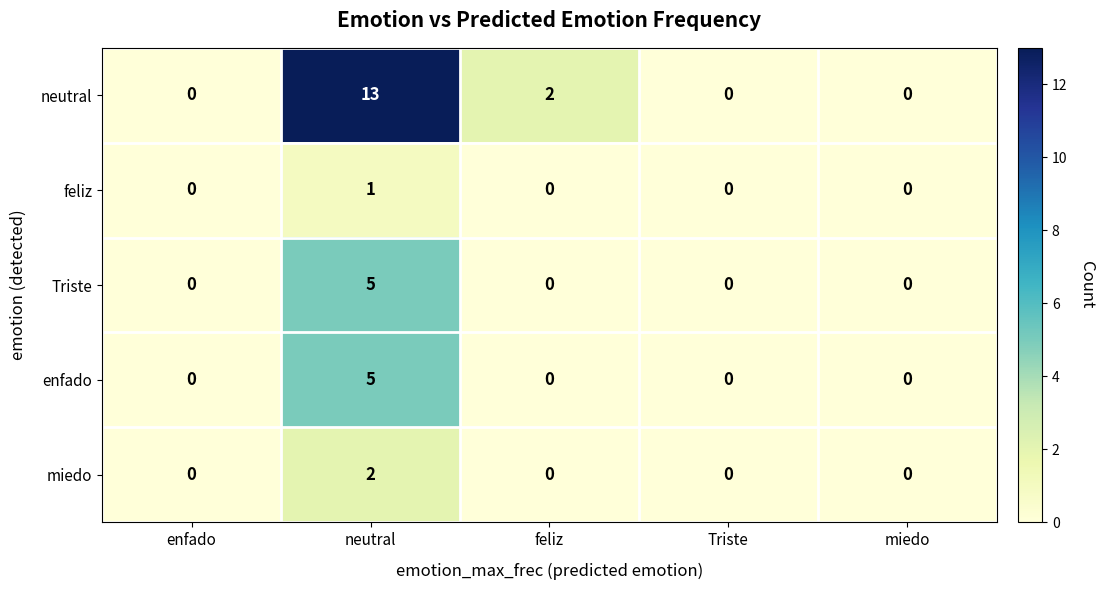

Which category has the highest value across all series?

neutral